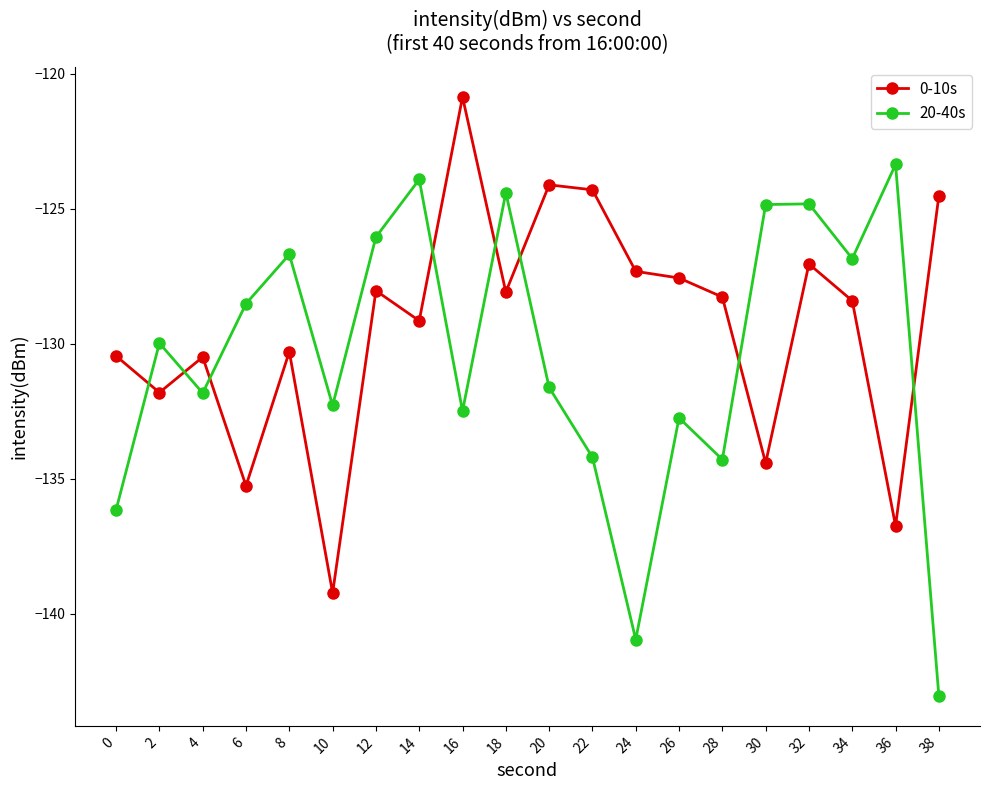

Rank the series by their maximum value, from lowest to highest.

20-40s, 0-10s